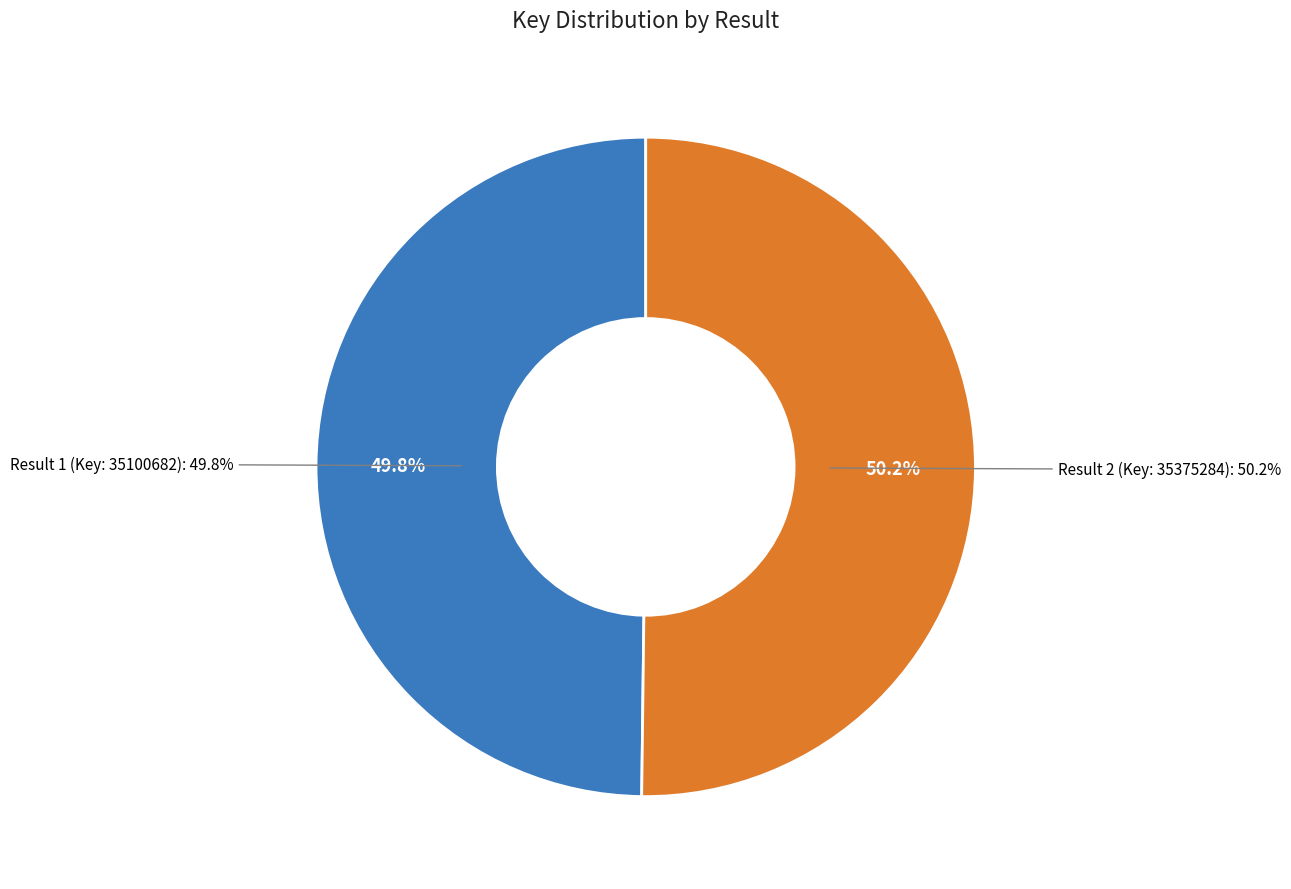

The Result 1 (Key: 35100682) slice represents 56% of the pie. True or false?

False